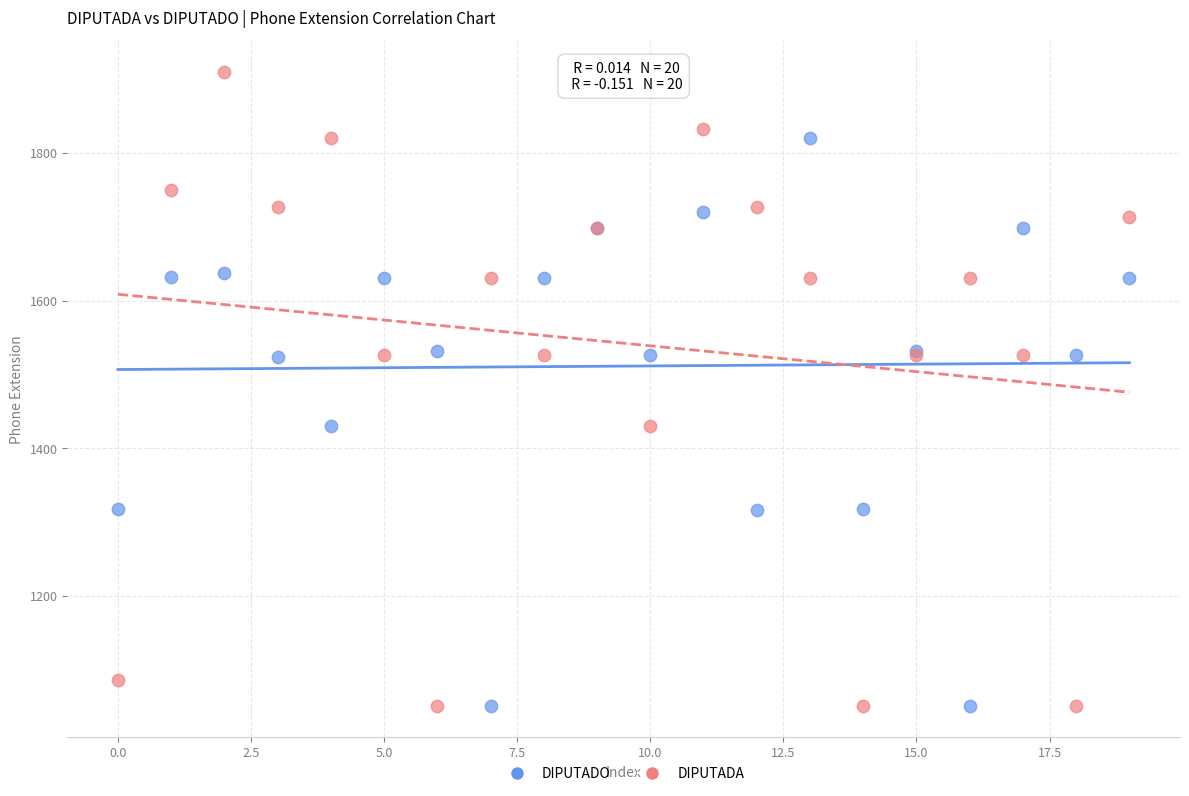

Which series reaches the maximum Y coordinate?

DIPUTADA